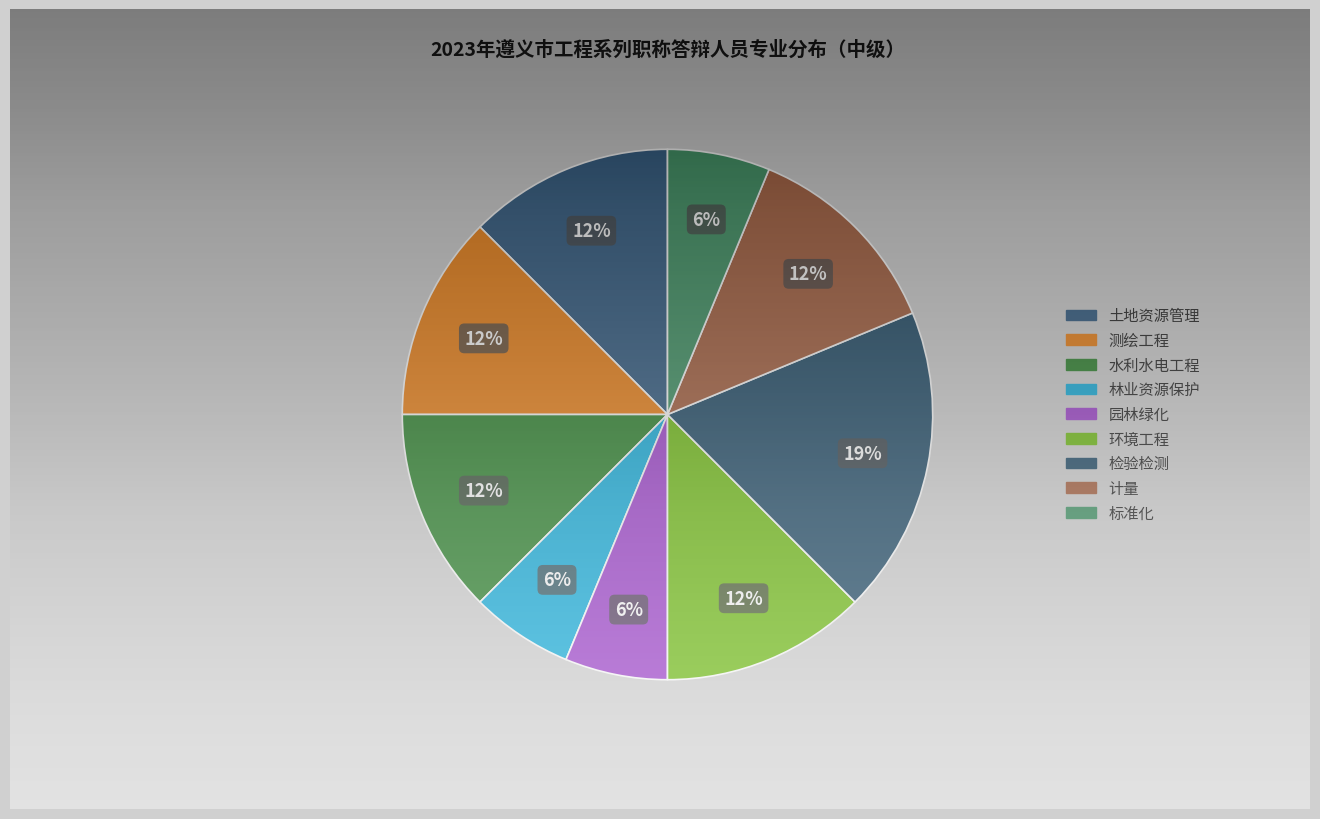

True or false: 环境工程 accounts for 12% of the total.

True